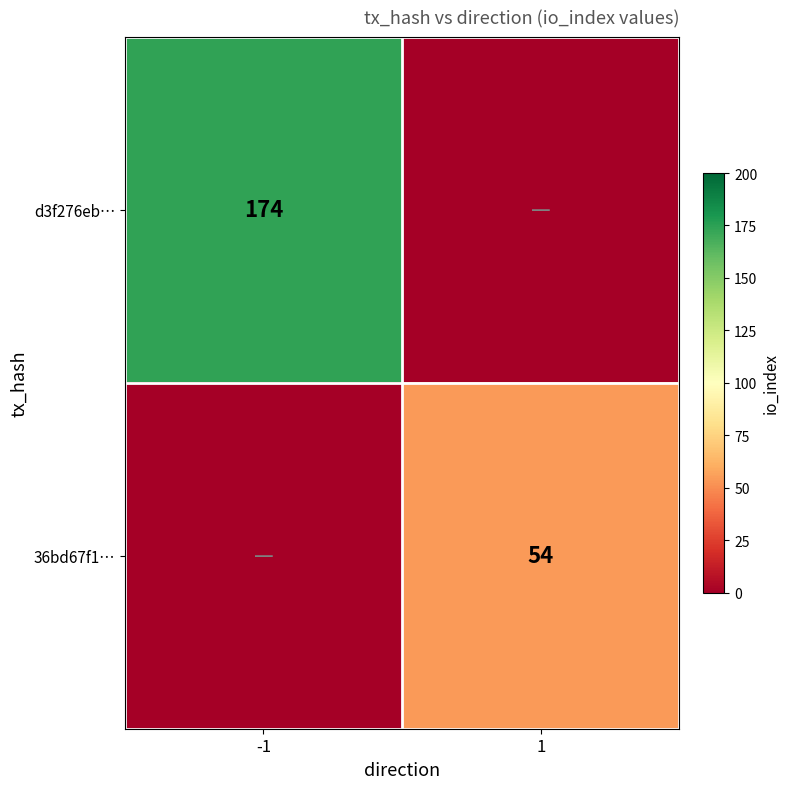

True or false: 36bd67f1… has a value of 15 at 1.

False